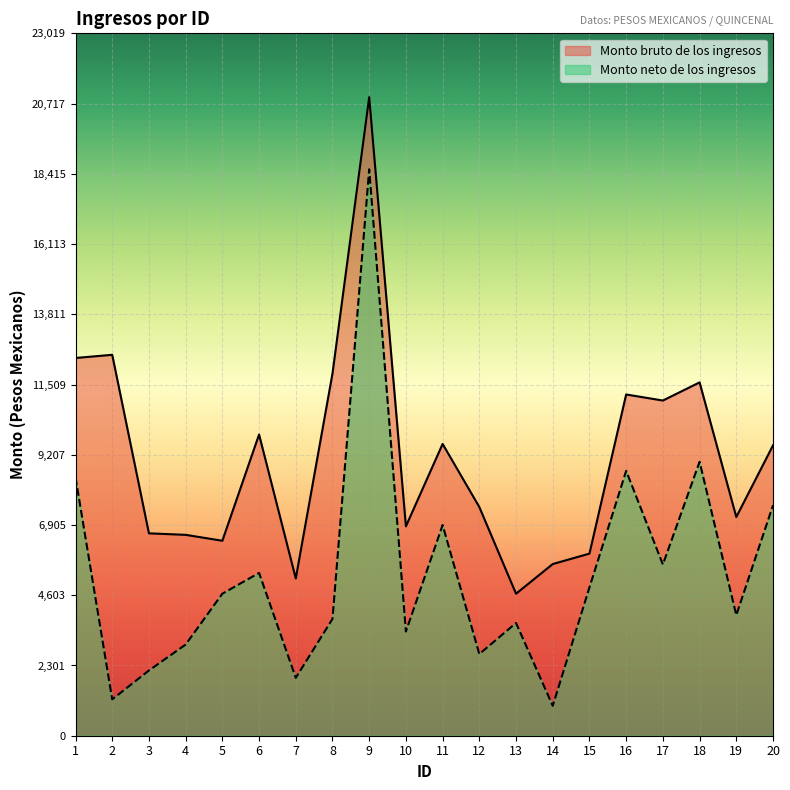

Reading left to right, transcribe all the data shown in this chart.

Monto bruto de los ingresos: 1=12379.8	2=12483.7	3=6632.6	4=6583.4	5=6389.9	6=9871.4	7=5153.3	8=11870.9	9=20926.8	10=6862.2	11=9562.6	12=7495.2	13=4653.5	14=5626.5	15=5968.0	16=11183.7	17=10985.2	18=11580.0	19=7168.0	20=9515.8
Monto neto de los ingresos: 1=8469.7	2=1192.1	3=2138.5	4=2987.5	5=4654.8	6=5336.2	7=1897.2	8=3828.1	9=18562.7	10=3414.8	11=6904.9	12=2676.0	13=3695.4	14=979.1	15=4861.1	16=8679.8	17=5612.2	18=8977.5	19=3952.1	20=7550.4